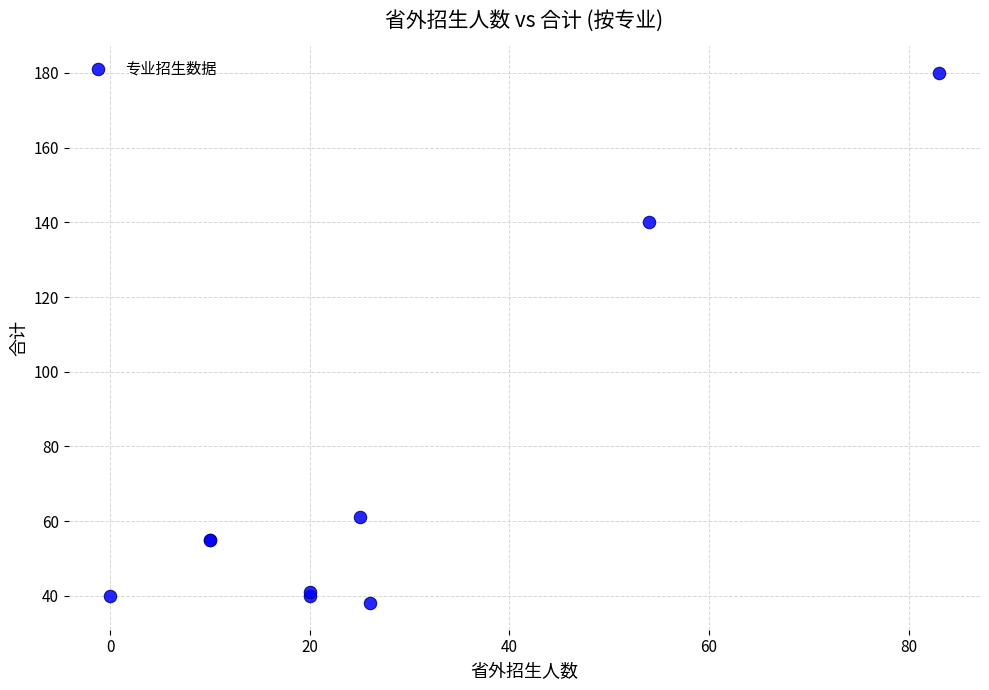

What Y value in the scatter plot is closest to 109?

140